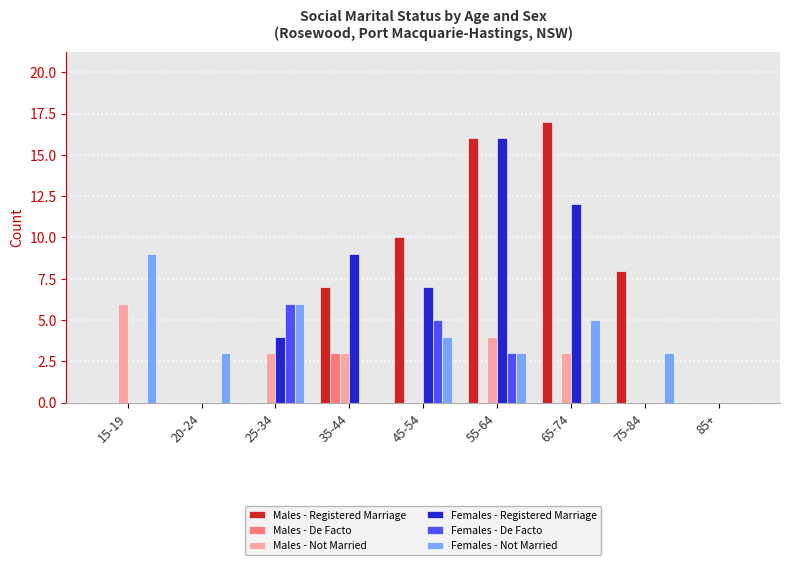

How many data points does each series have?

9